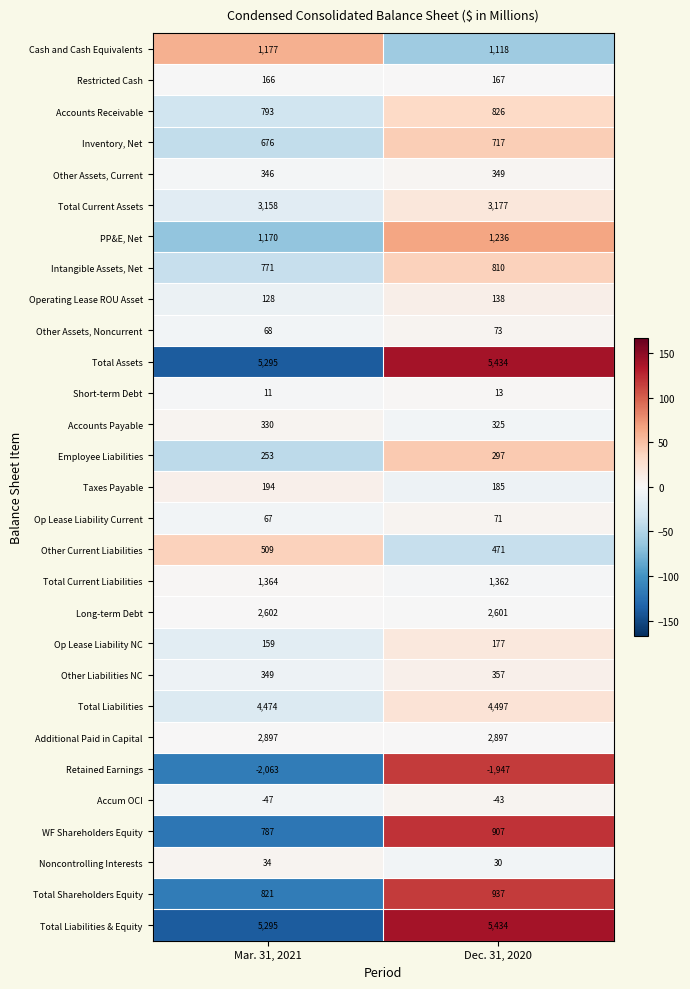

What is the total value across all series at Mar. 31, 2021?

31784